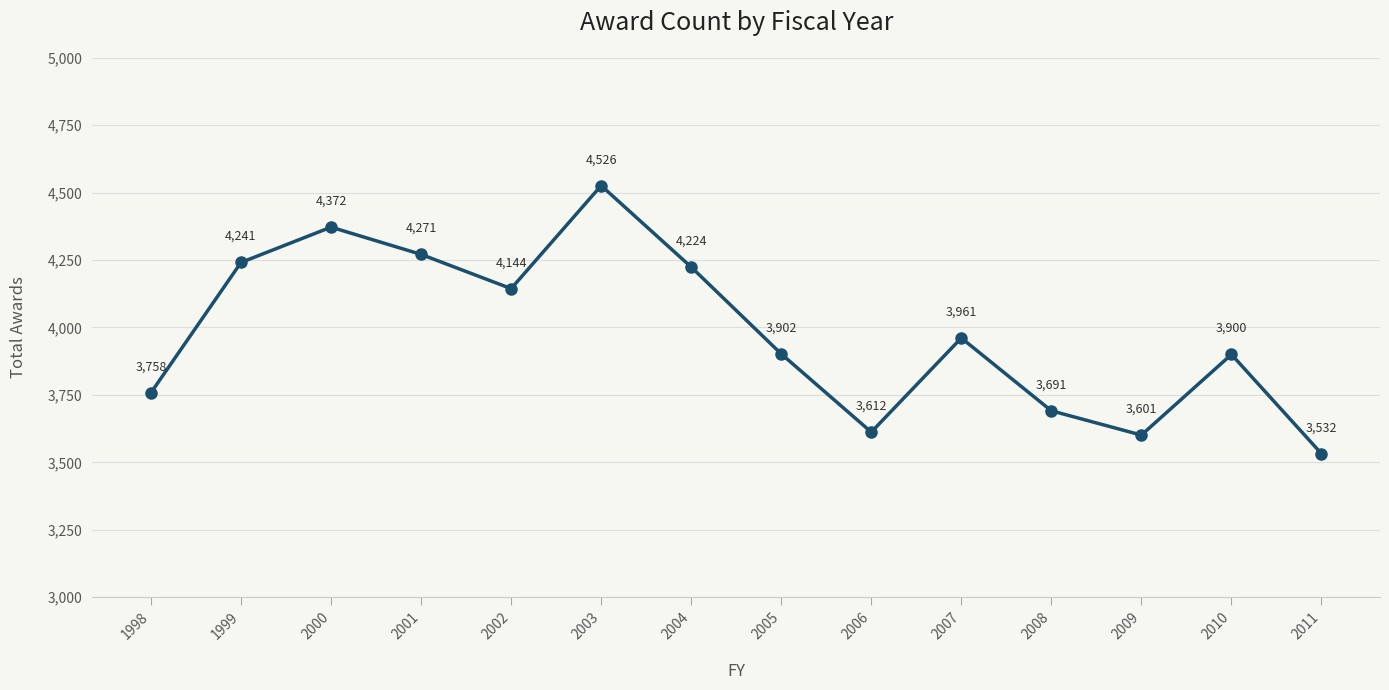

What is the change in value from 2005 to 2006?

-290